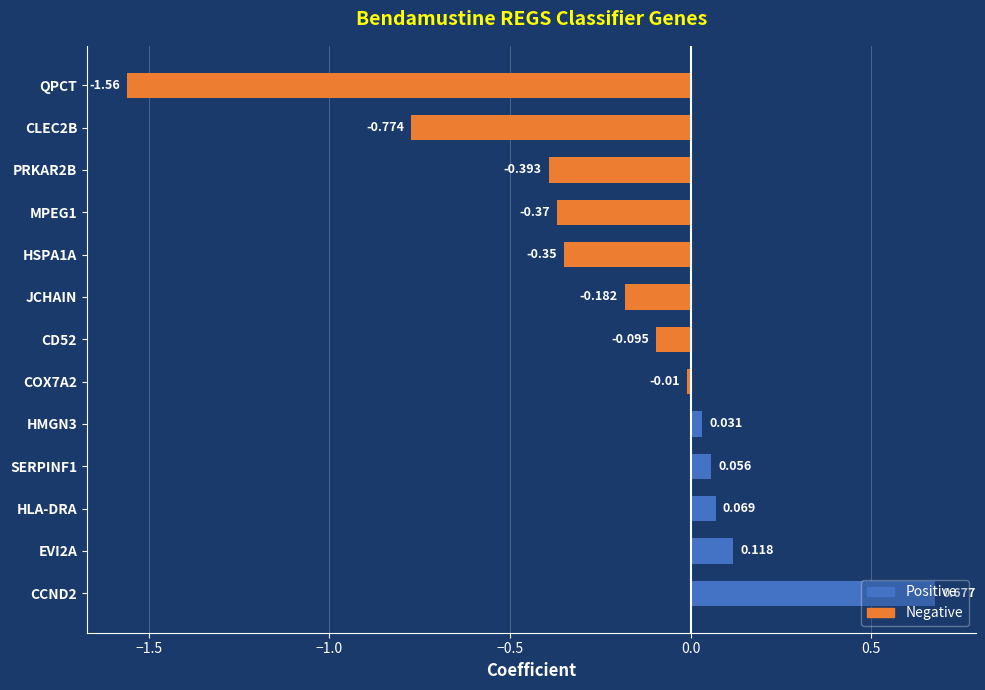

Which category has the lowest value across all series?

QPCT